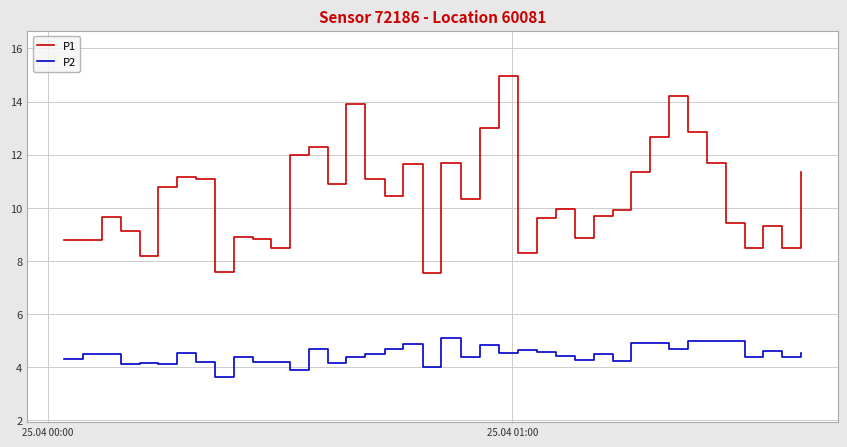

What is the difference between the maximum and minimum values in the P1 series?

7.4